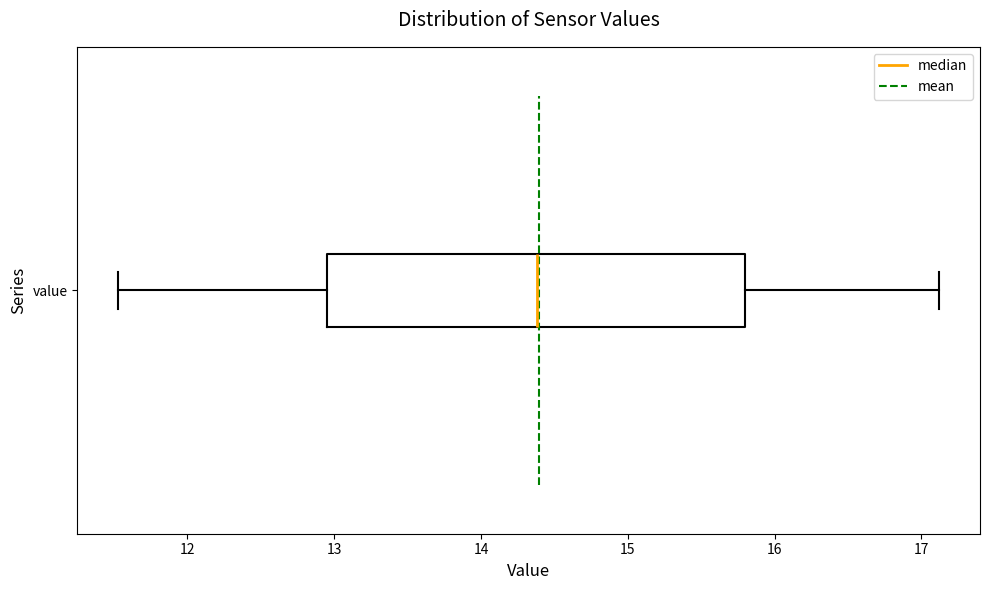

Read this box plot against the x-axis: the position of the median line, the range covered by the box, and the ends of both whiskers. The values are not printed on the chart, so give them approximately, as read against the axis.

median 14.4, box 13.0 to 15.8, whiskers 11.5 to 17.1